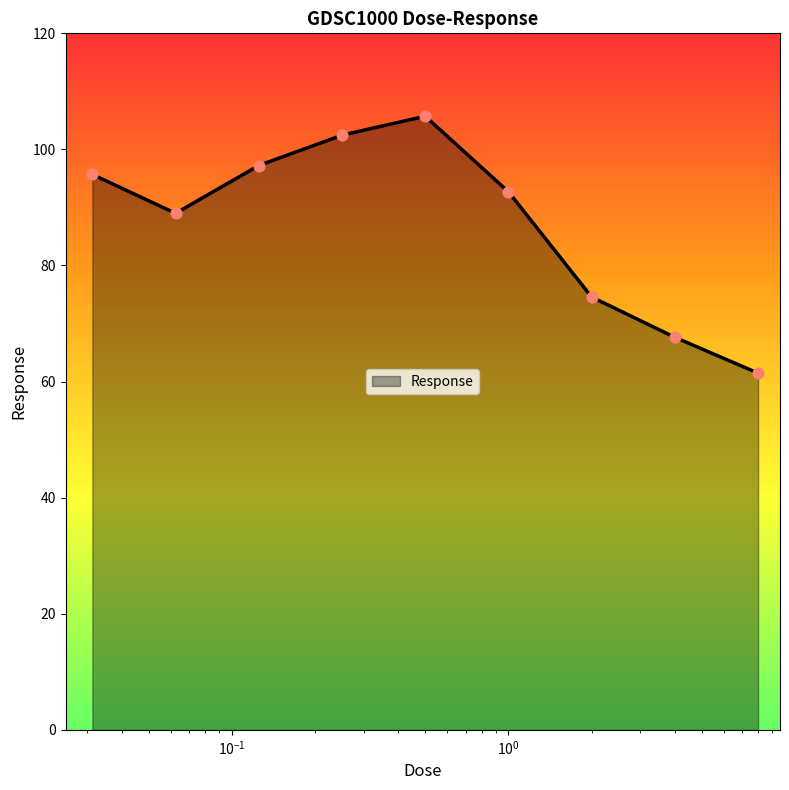

What is the minimum value shown in the chart?

61.5